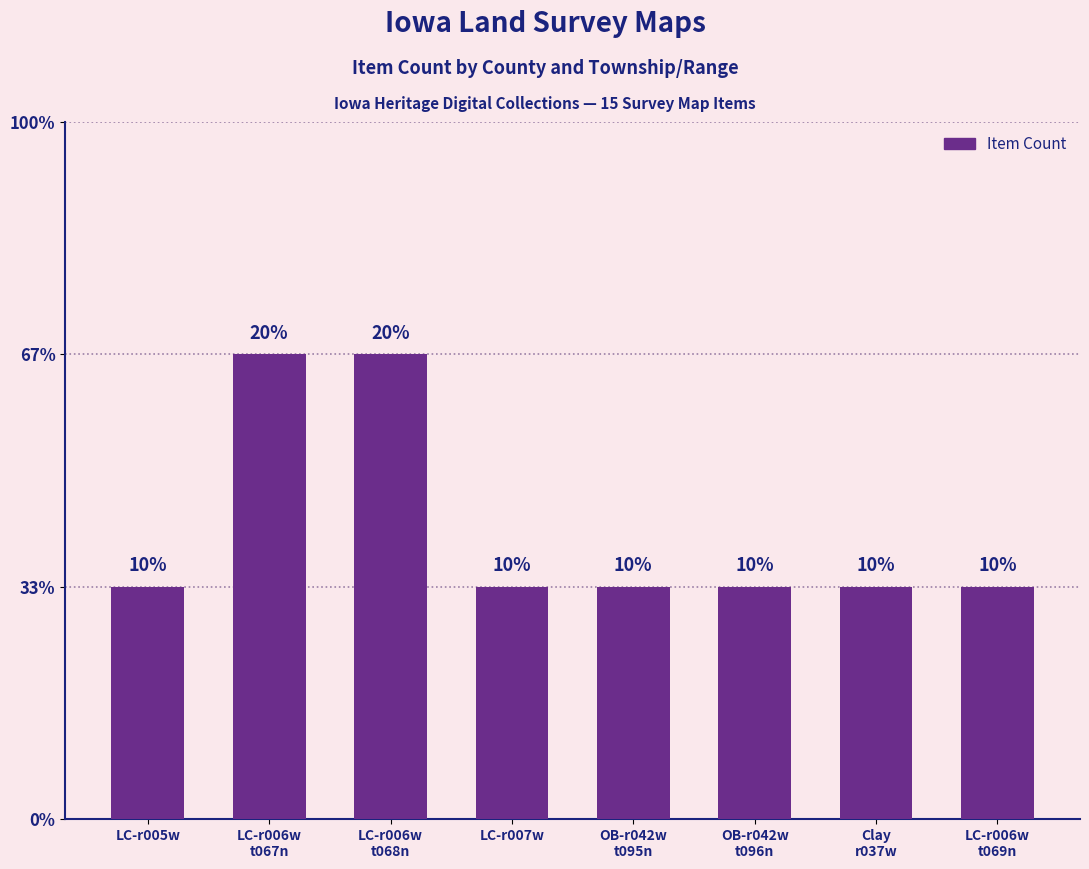

What is the sum of all values?

10